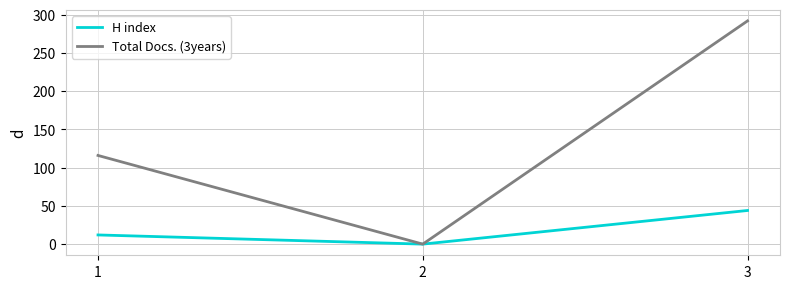

The value of Total Docs. (3years) at 3 is 144. True or false?

False